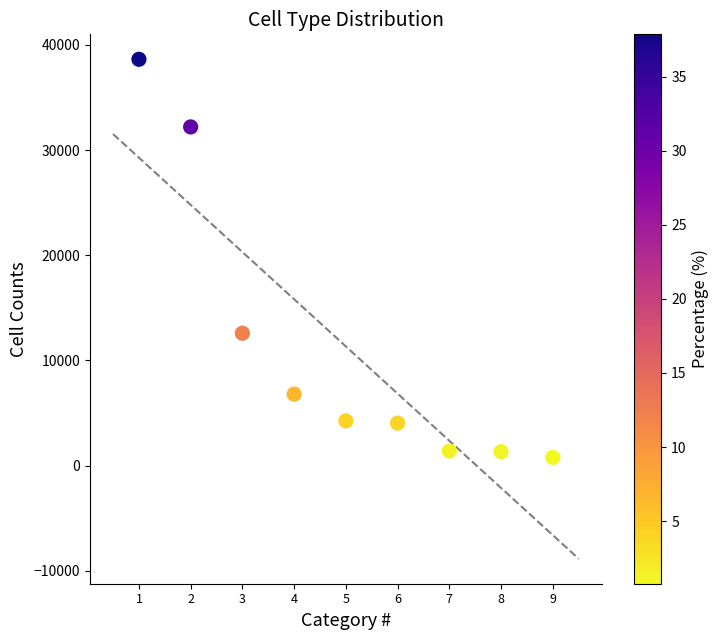

What Y value in the scatter plot is closest to 19706?

12586